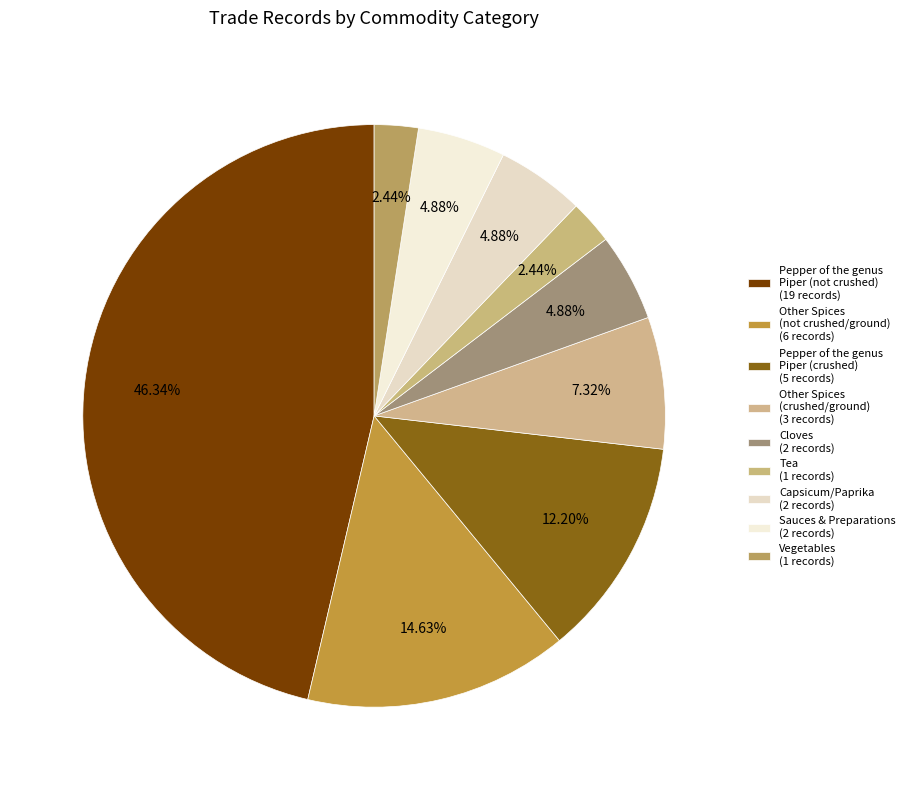

Does any single category account for the majority?

No